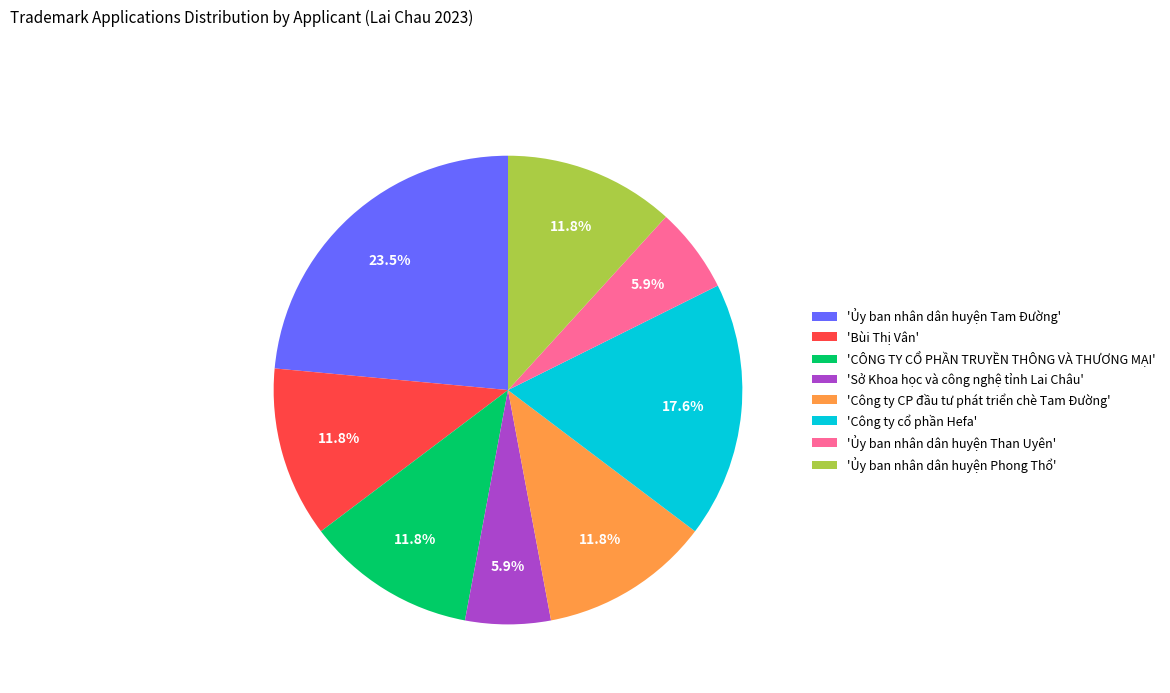

Does 'Ủy ban nhân dân huyện Than Uyên' account for over 50% of the chart?

No